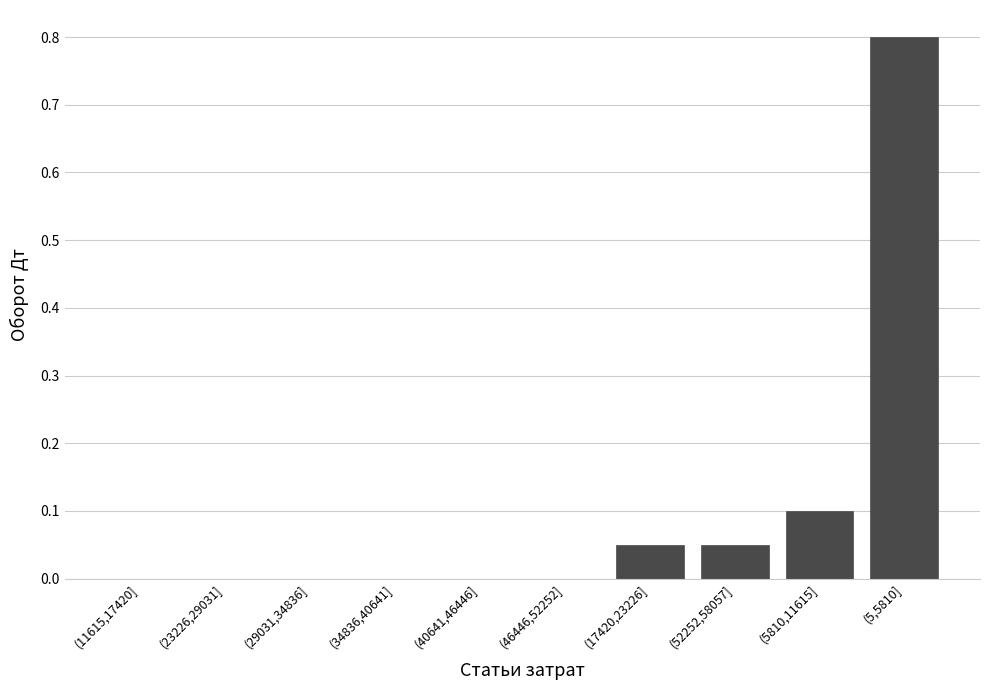

Which has a higher value, (29031,34836] or (17420,23226]?

(17420,23226]